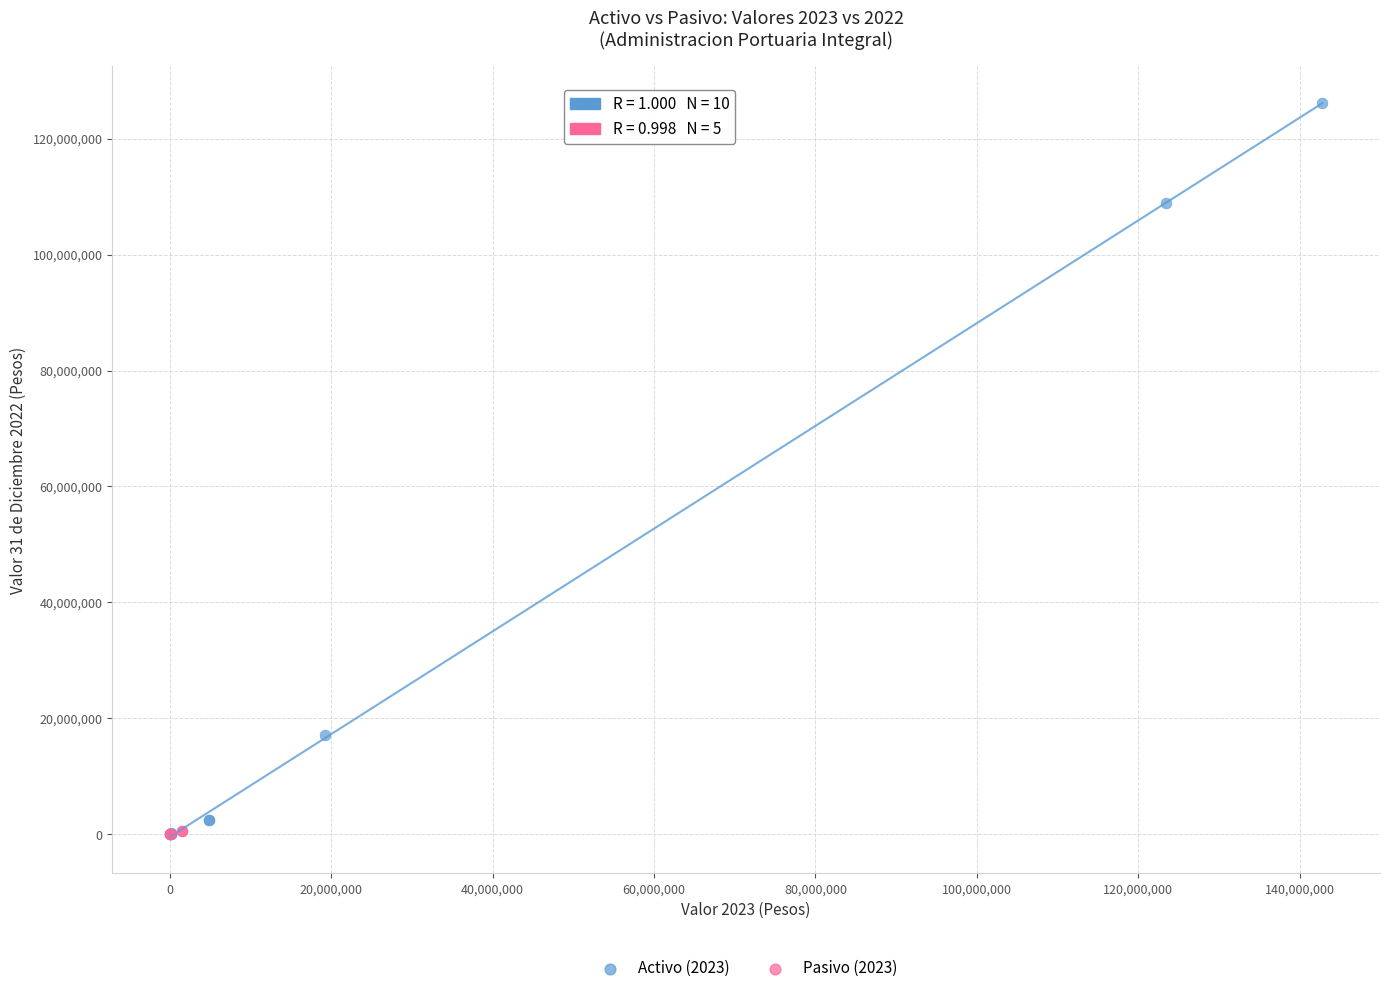

Which series has the widest spread of Y values?

Activo (2023)